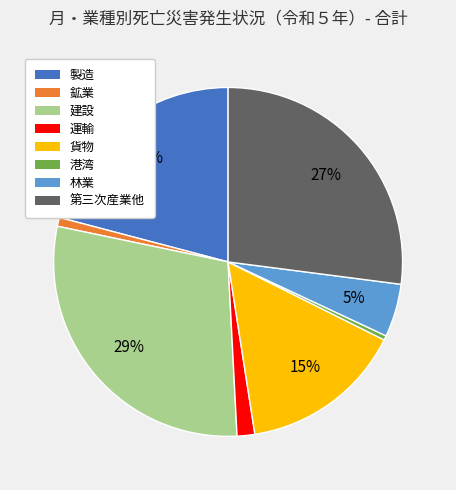

Does any single category account for the majority?

No